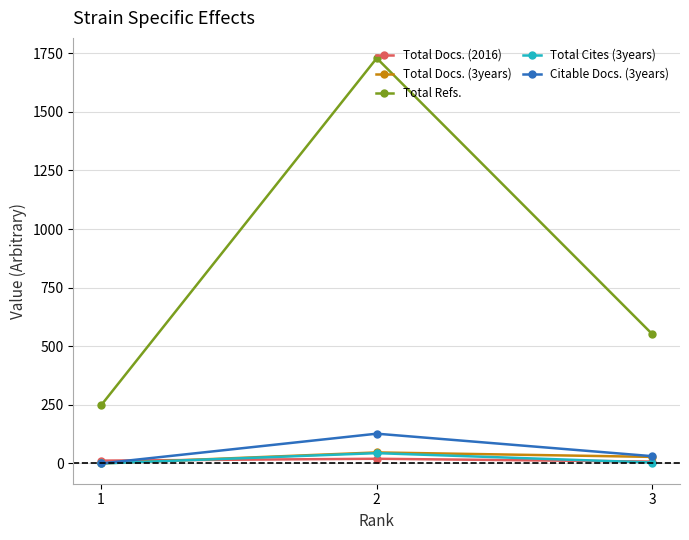

Is it true that Citable Docs. (3years) equals 212 at 2?

False